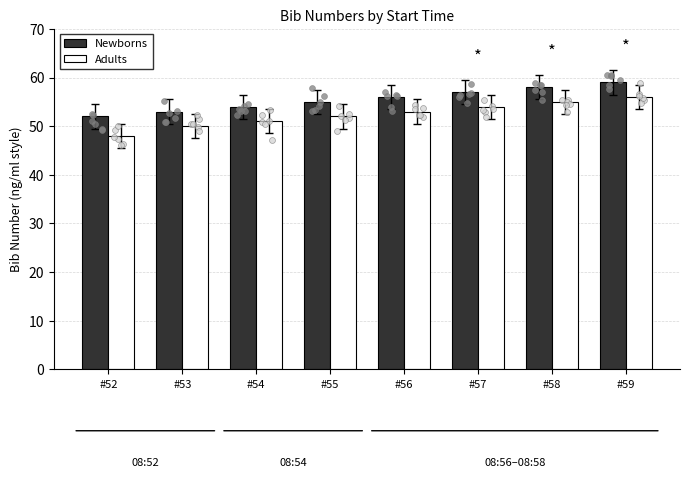

Which series reaches the maximum Y coordinate?

Newborns